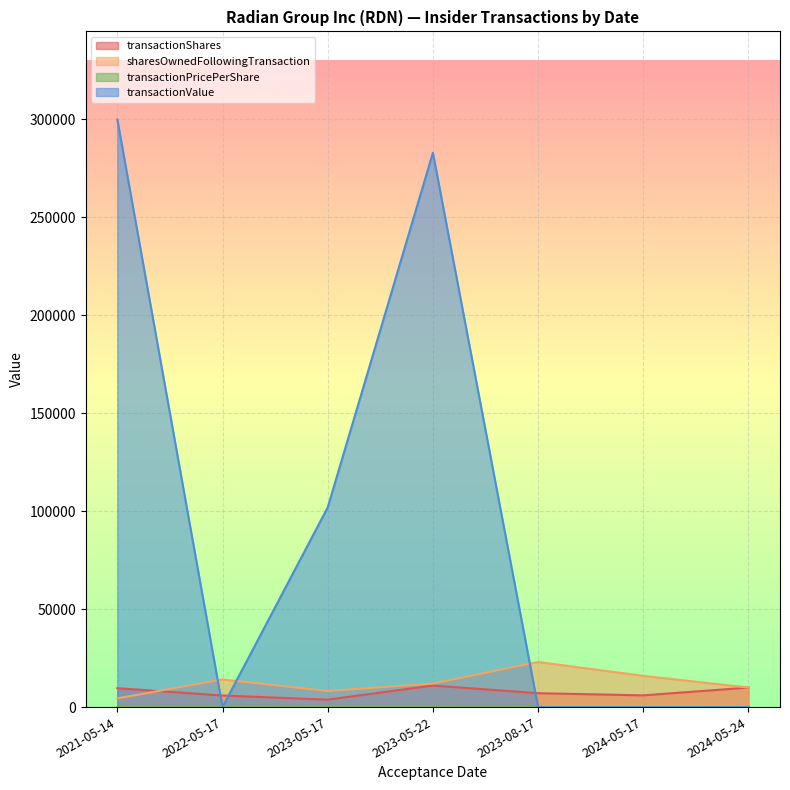

List the series in order of their peak value, highest first.

transactionValue, sharesOwnedFollowingTransaction, transactionShares, transactionPricePerShare